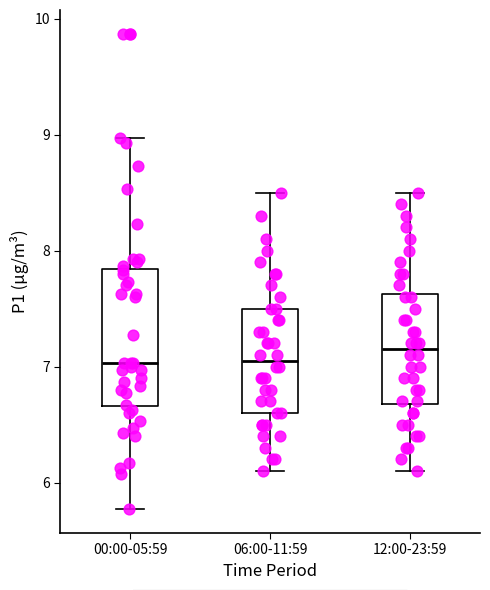

Comparing the boxes themselves (not the whiskers), which one is the tallest?

00:00-05:59